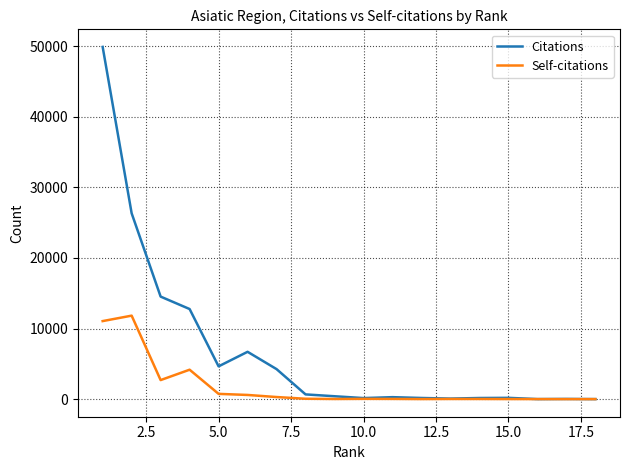

Count the number of categories in the chart.

18